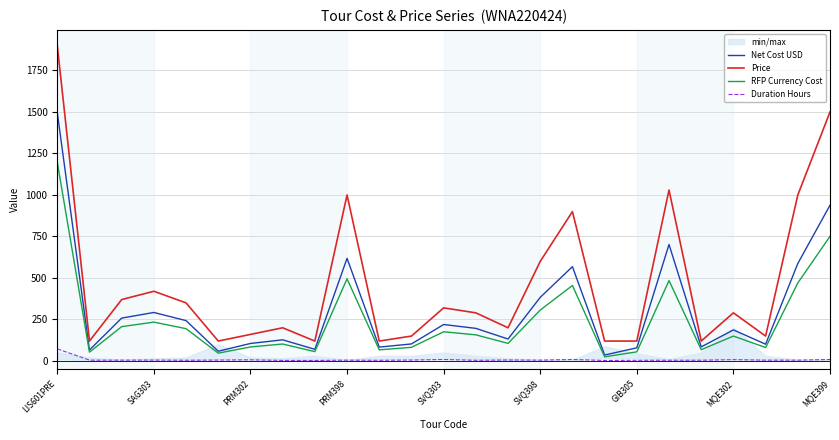

Which category has the highest value in the RFP Currency Cost series?

LIS601PRE